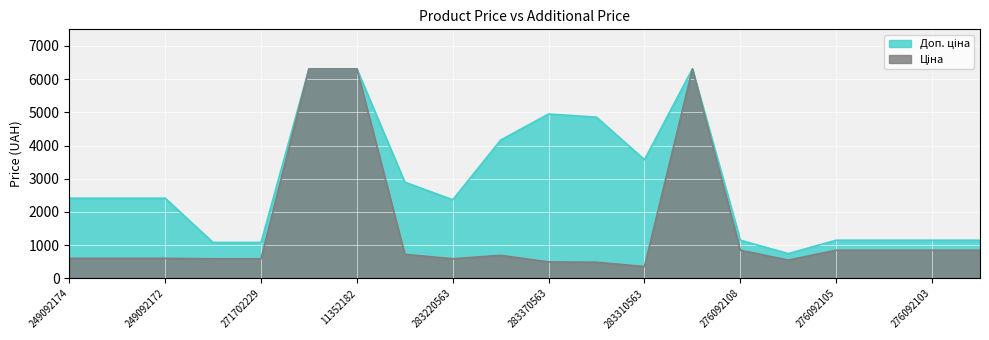

At which label does Доп. ціна first exceed 2414?

249092174